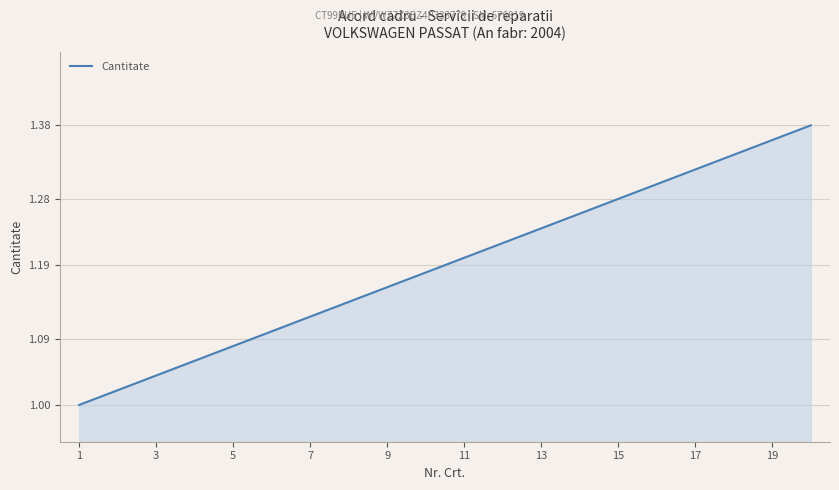

What is the difference between the maximum and minimum values?

0.4